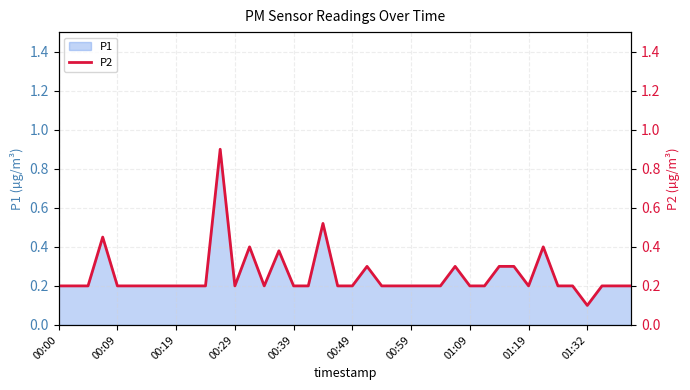

What is the maximum value for P1?

0.9